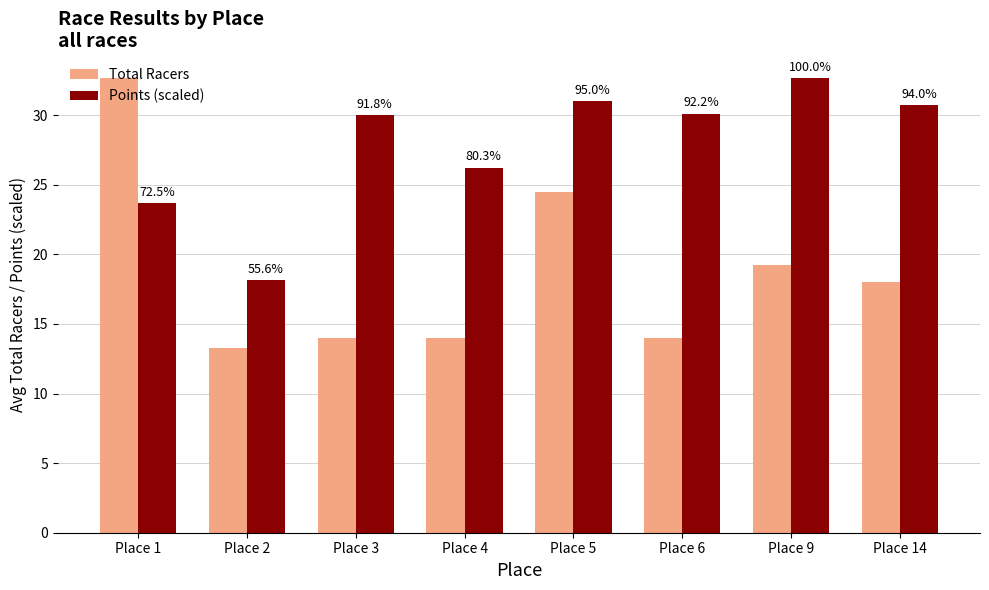

Rank the series by their average value, from lowest to highest.

Total Racers, Points (scaled)